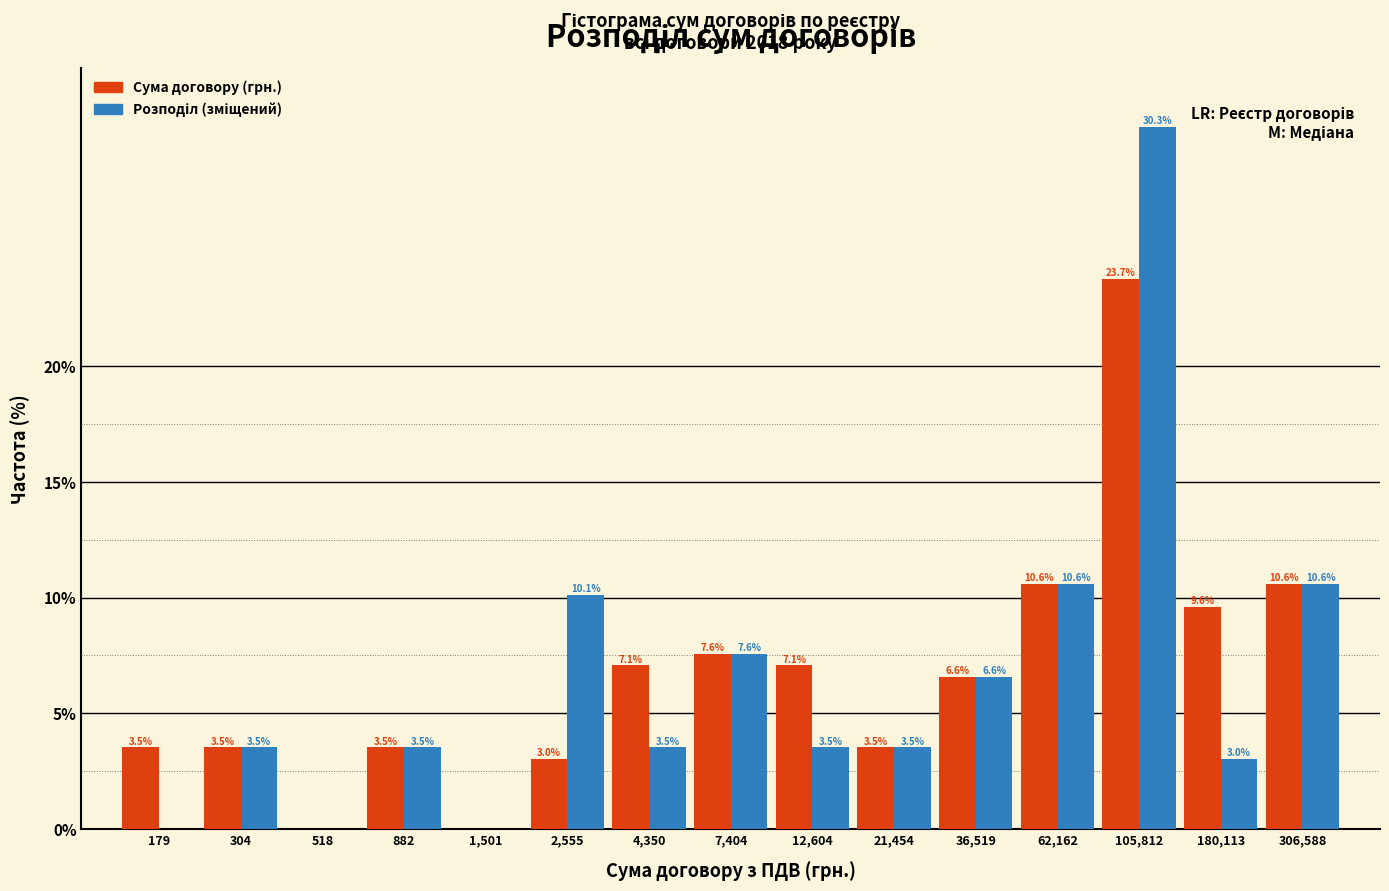

At which category is the sum across all series the highest?

105,812